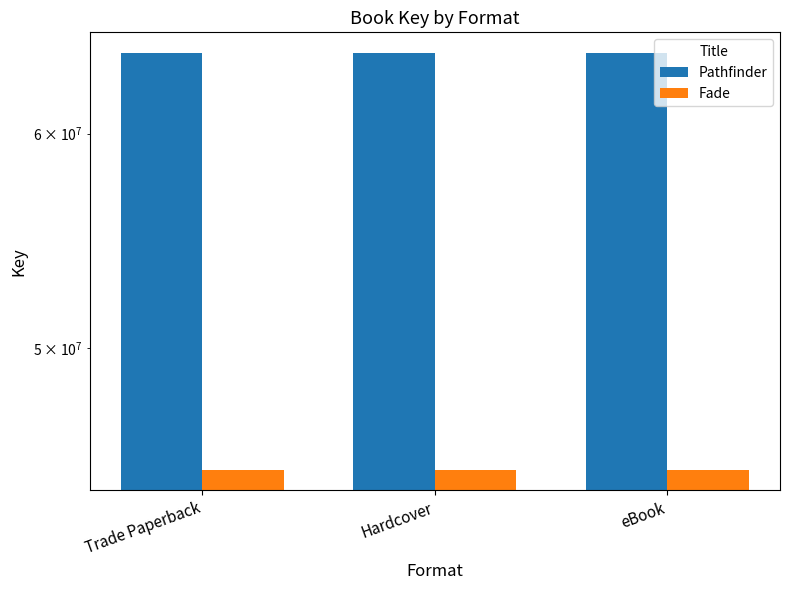

Between Trade Paperback and Hardcover, which is larger?

Trade Paperback